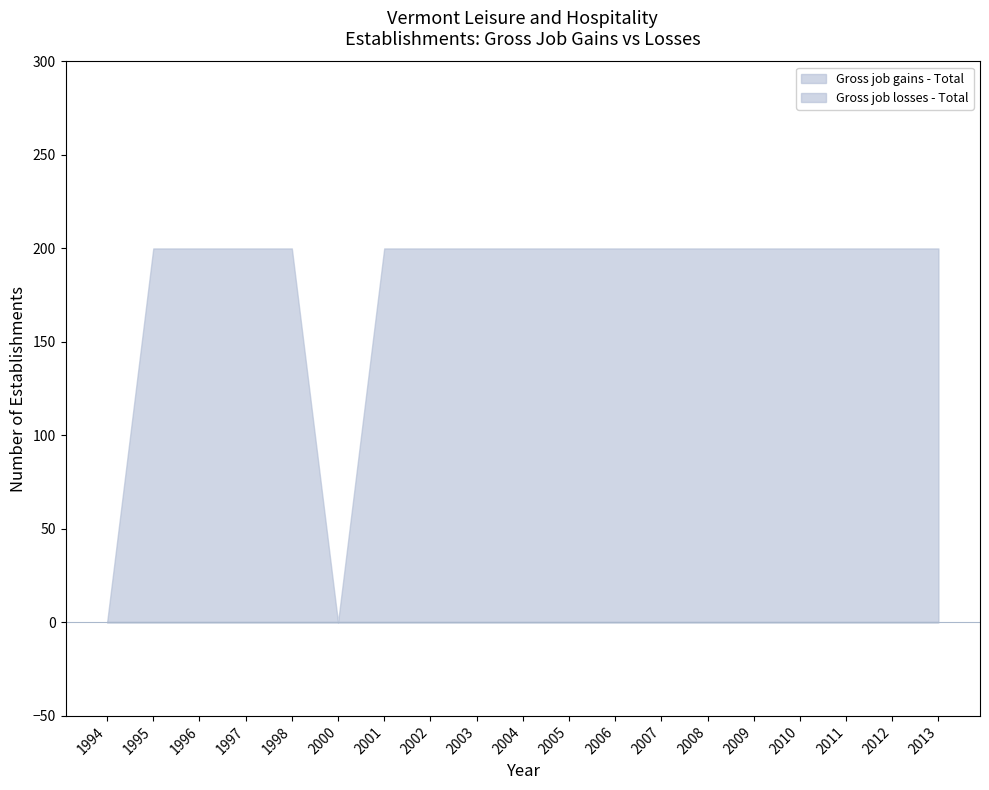

Which series has the largest range (max minus min)?

Gross job gains - Total